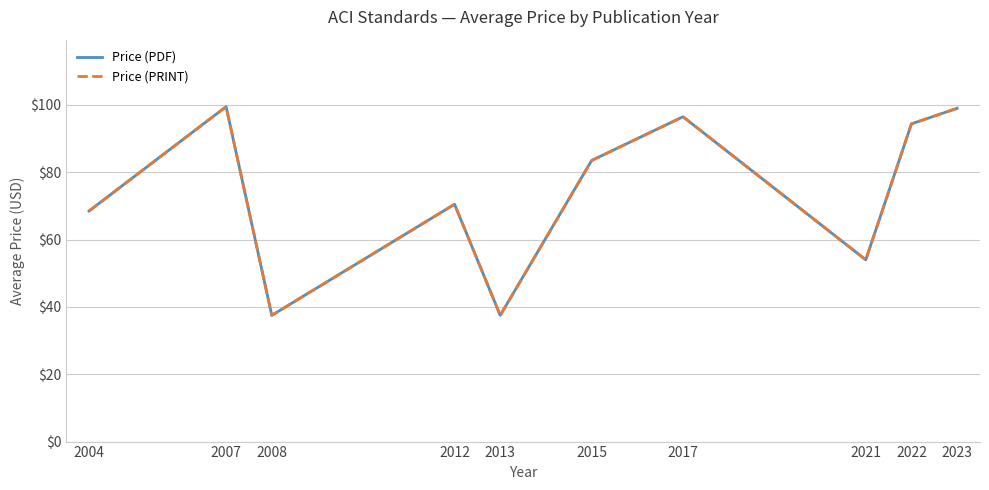

How many interior local peaks does the Price (PDF) series have?

3